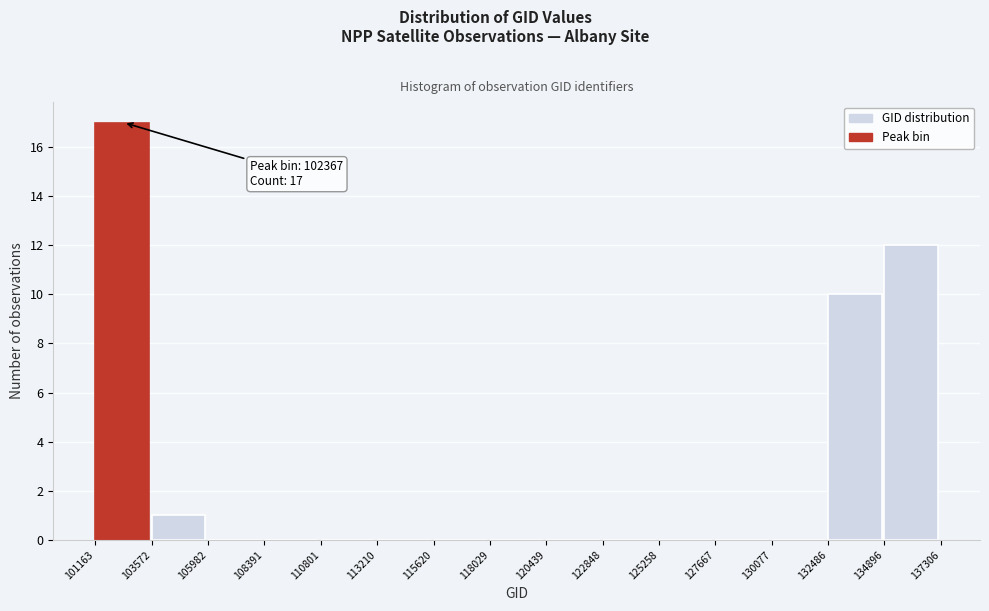

Which range on the x-axis has the tallest bar?

101163 to 103572